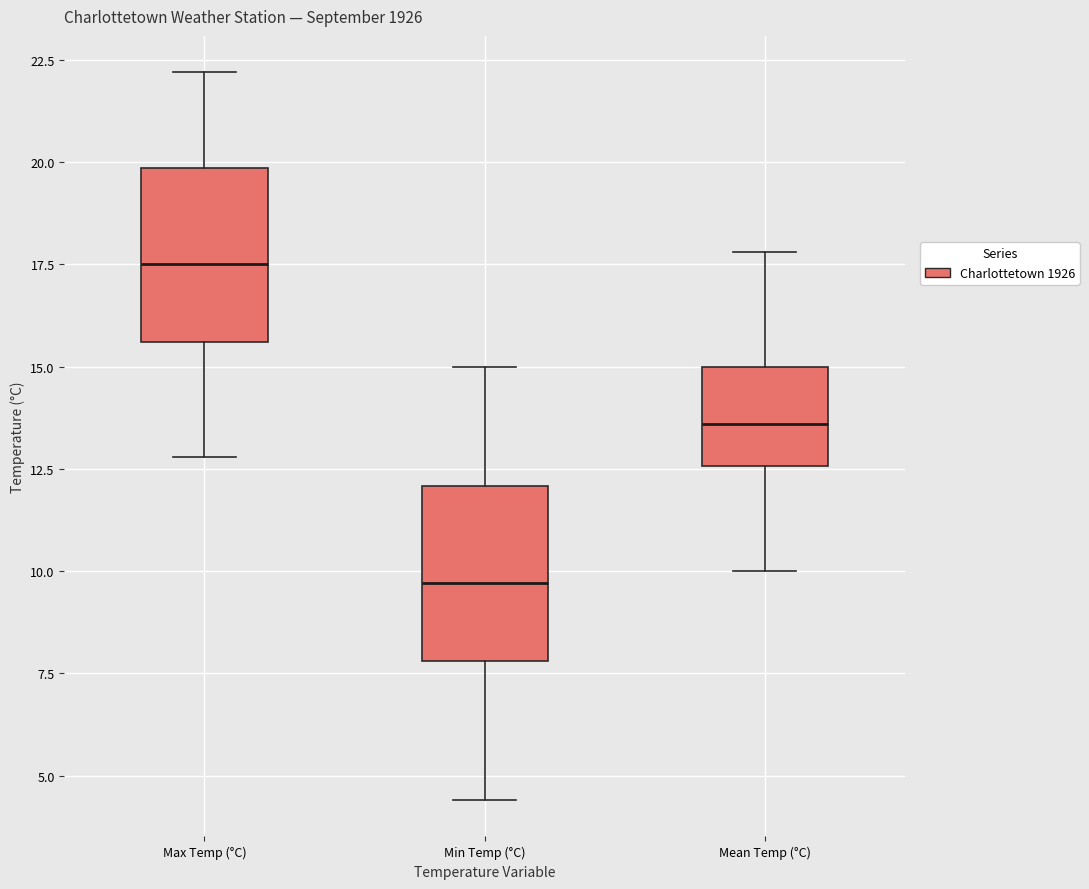

Reading left to right, transcribe this box plot: for each box, give where its median line is, the range the box spans, and where its two whiskers end, as read against the y-axis. The values are not printed on the chart, so give them approximately, as read against the axis.

Max Temp (°C): median 17.5, box 15.5 to 20.0, whiskers 13.0 to 22.0
Min Temp (°C): median 9.5, box 8.0 to 12.0, whiskers 4.5 to 15.0
Mean Temp (°C): median 13.5, box 12.5 to 15.0, whiskers 10.0 to 18.0